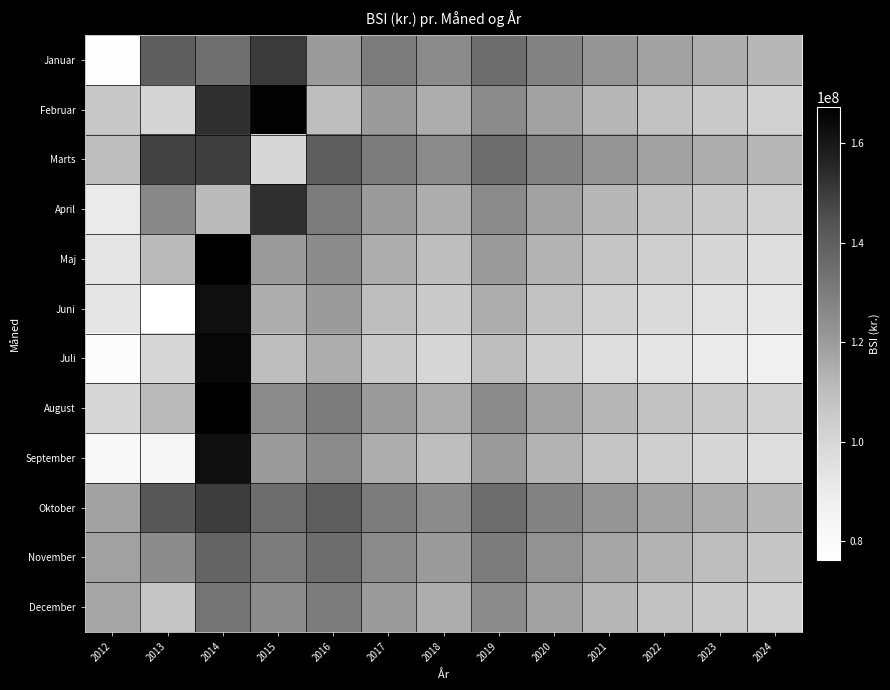

What is the spread (max minus min) of values at 2023?

25000000.0